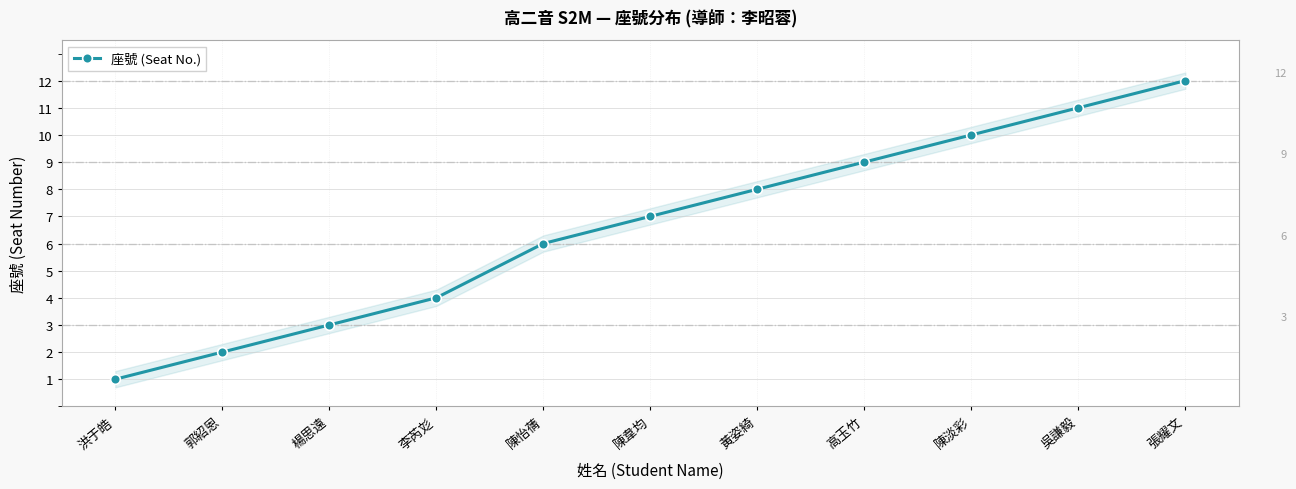

Rank the categories by value from lowest to highest.

洪于皓, 郭紹恩, 楊思遠, 李芮彣, 陳怡蒨, 陳韋均, 黃姿綺, 高玉竹, 陳淡彩, 吳謙毅, 張耀文